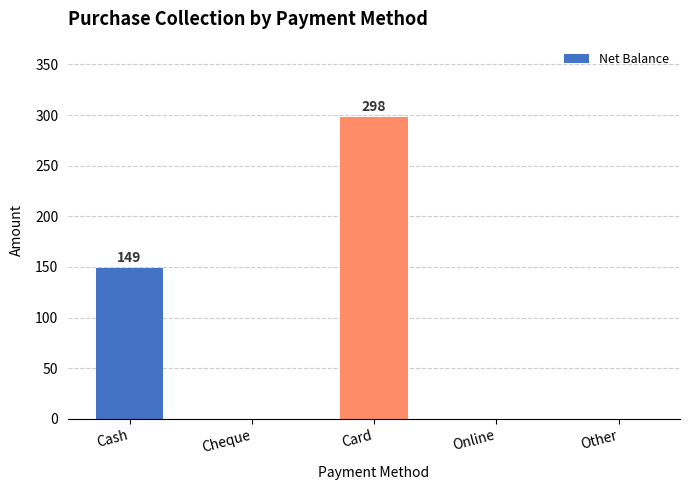

What is the change in value from Cash to Card?

+149